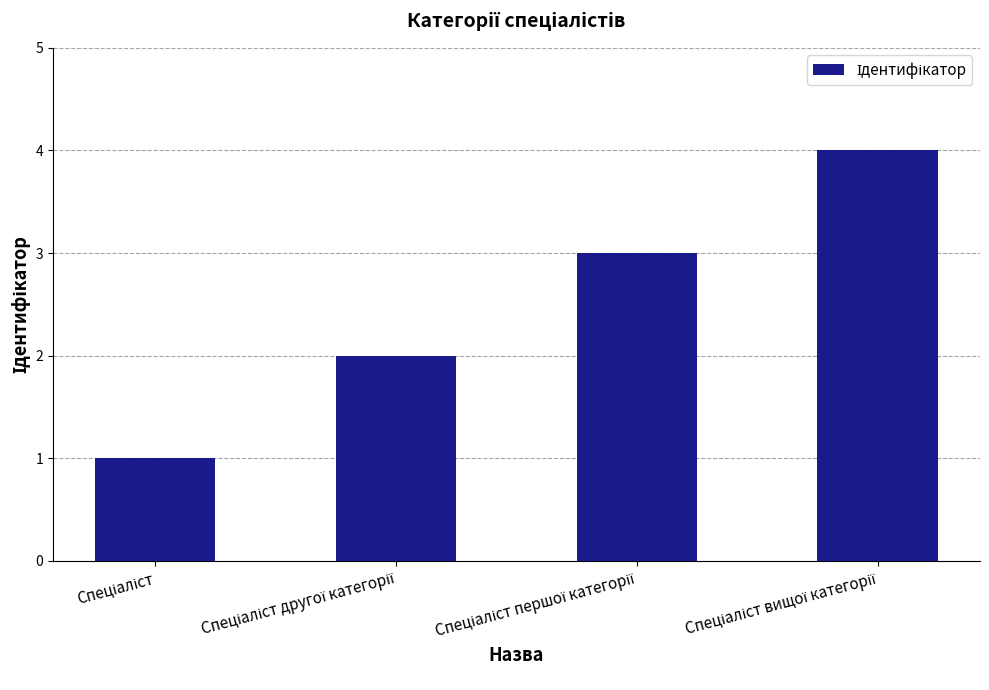

What is the maximum value shown in the chart?

4